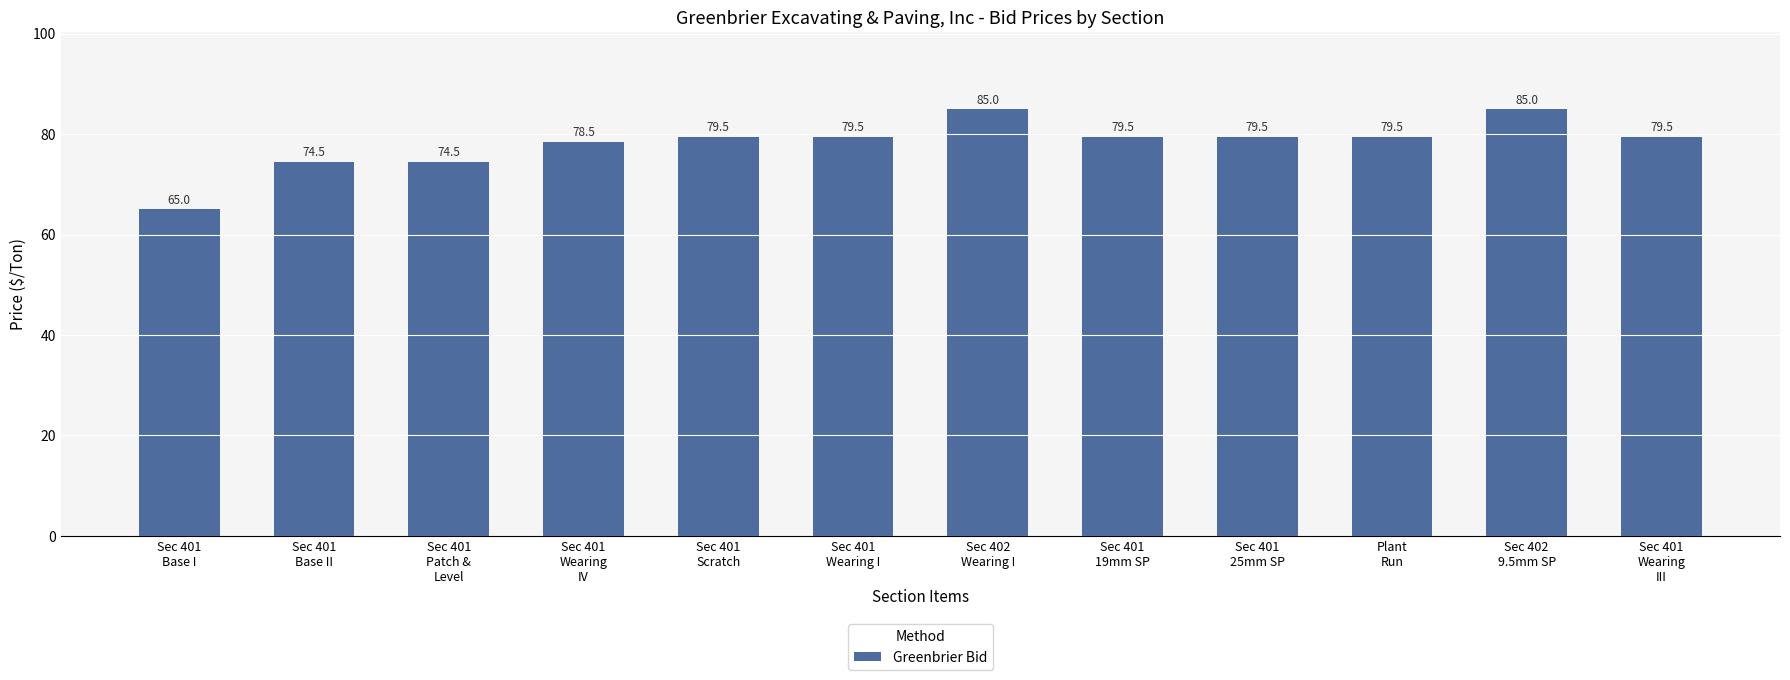

Which category has the lowest value across all series?

Sec 401
Base I